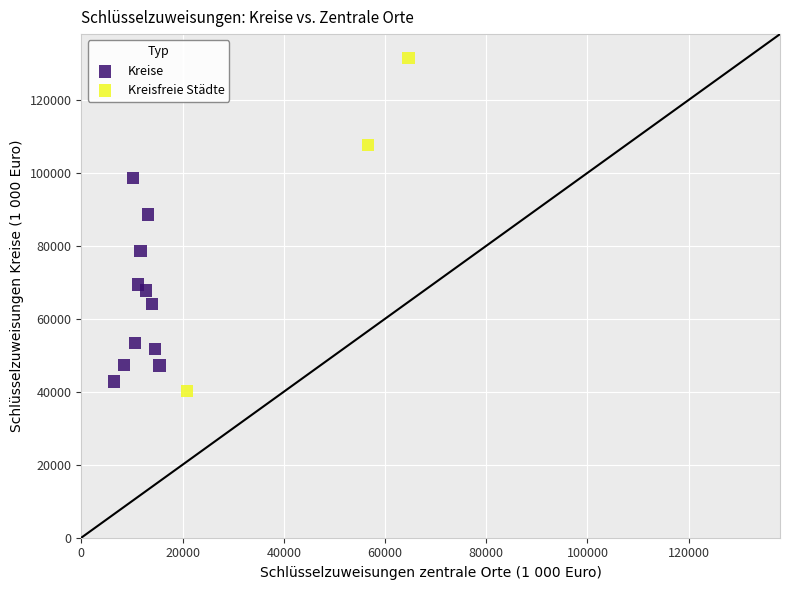

Which series reaches the minimum Y coordinate?

Kreisfreie Städte